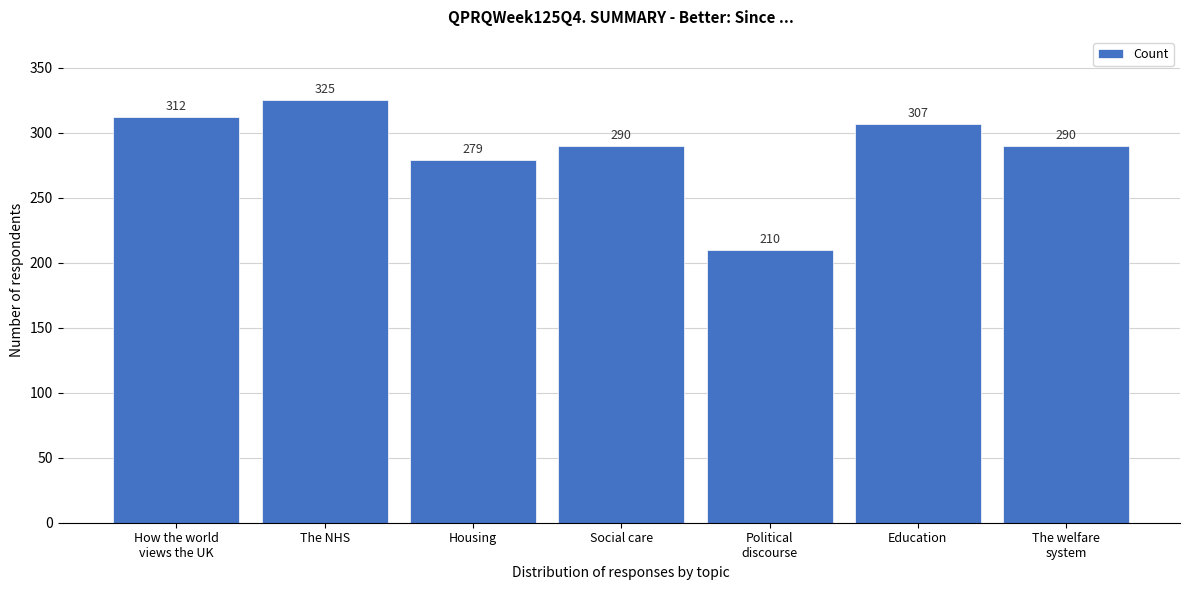

Reading left to right, list all the values displayed in this chart.

312	325	279	290	210	307	290